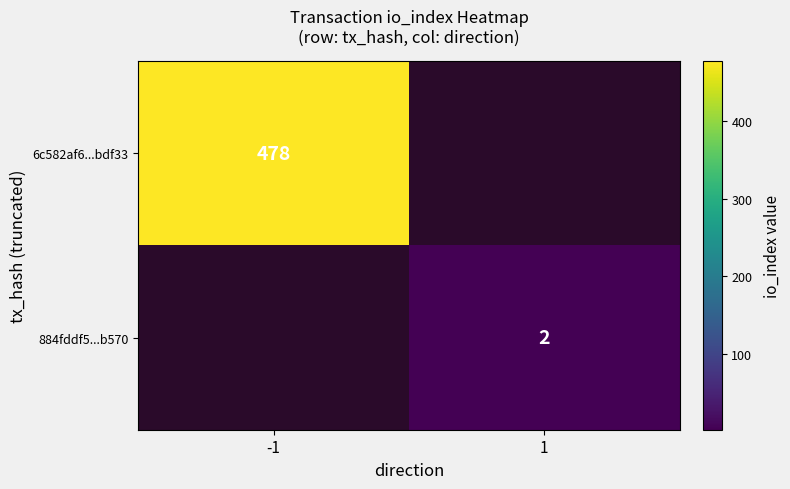

Is it true that 884fddf5...b570 equals 1 at 1?

False